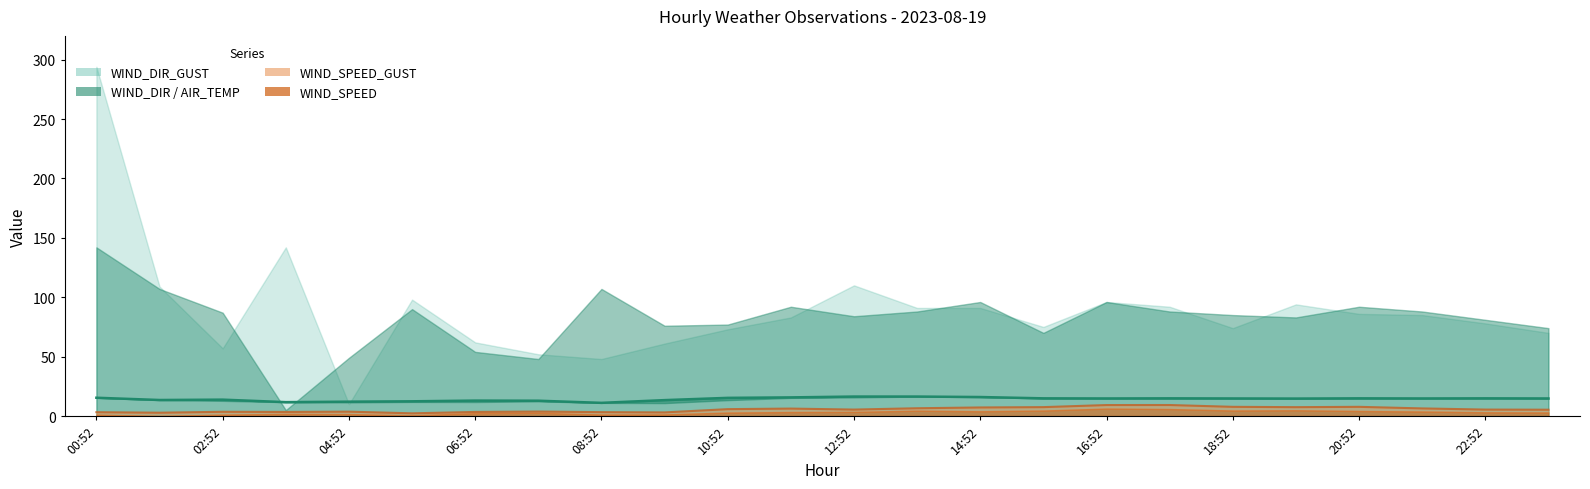

True or false: AIR_TEMP_line and WIND_SPEED_GUST_line intersect in this chart.

False